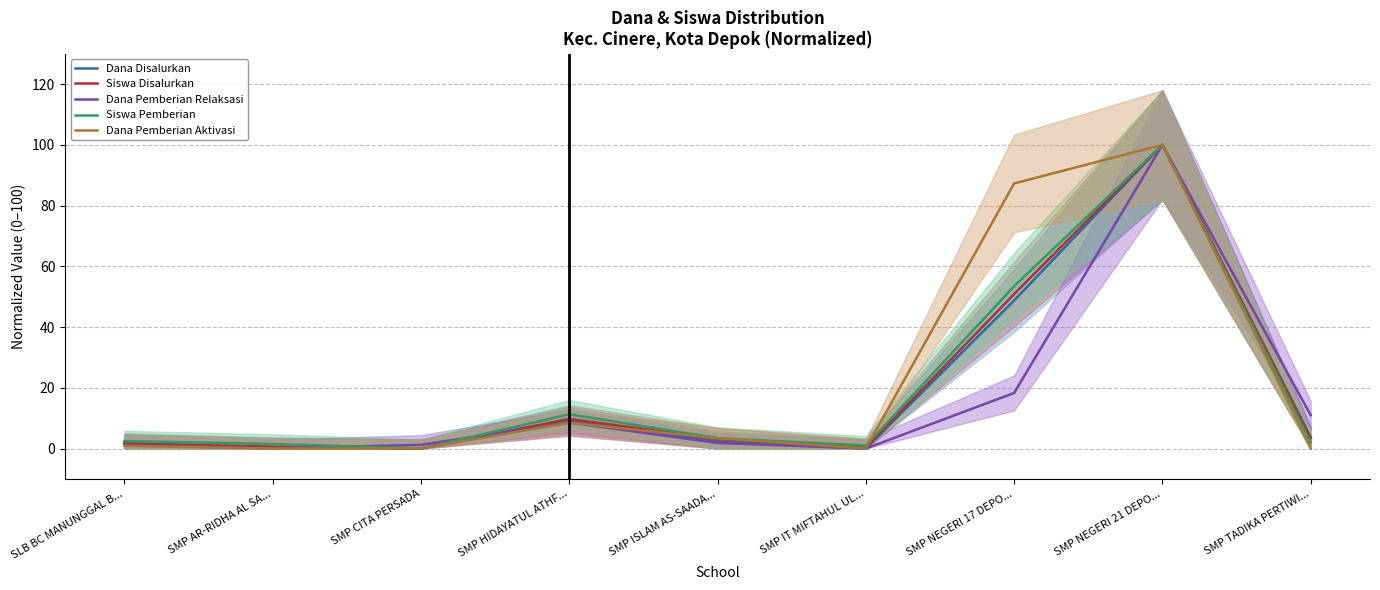

True or false: Siswa Pemberian and Dana Disalurkan cross at least once.

False